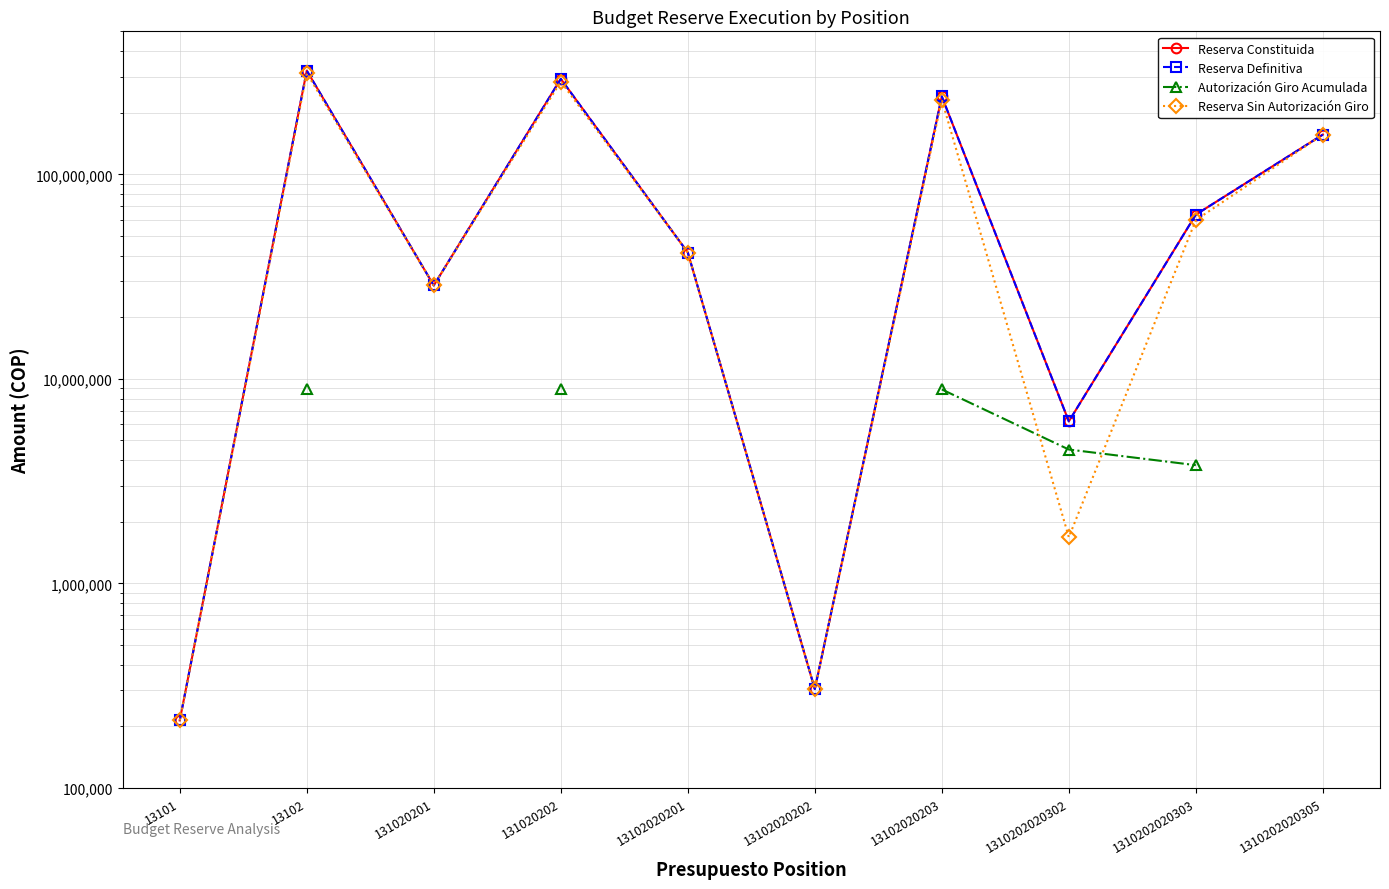

The value of Autorización Giro Acumulada at 131020202 is 13489710.5. True or false?

False